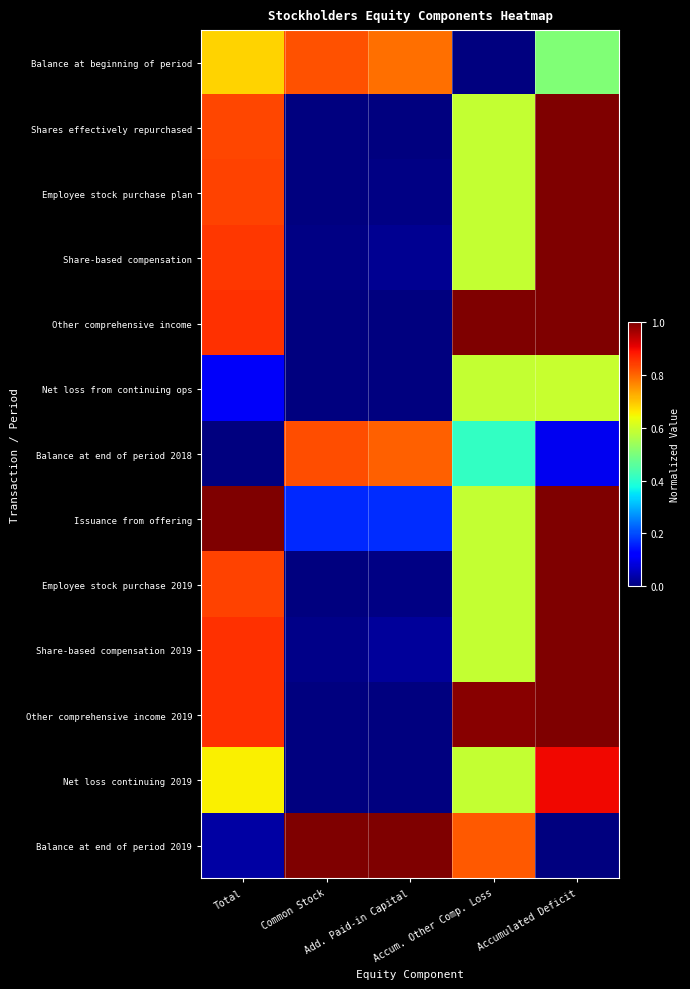

Between Total and Accumulated Deficit, which series saw the biggest shift?

Net loss from continuing ops